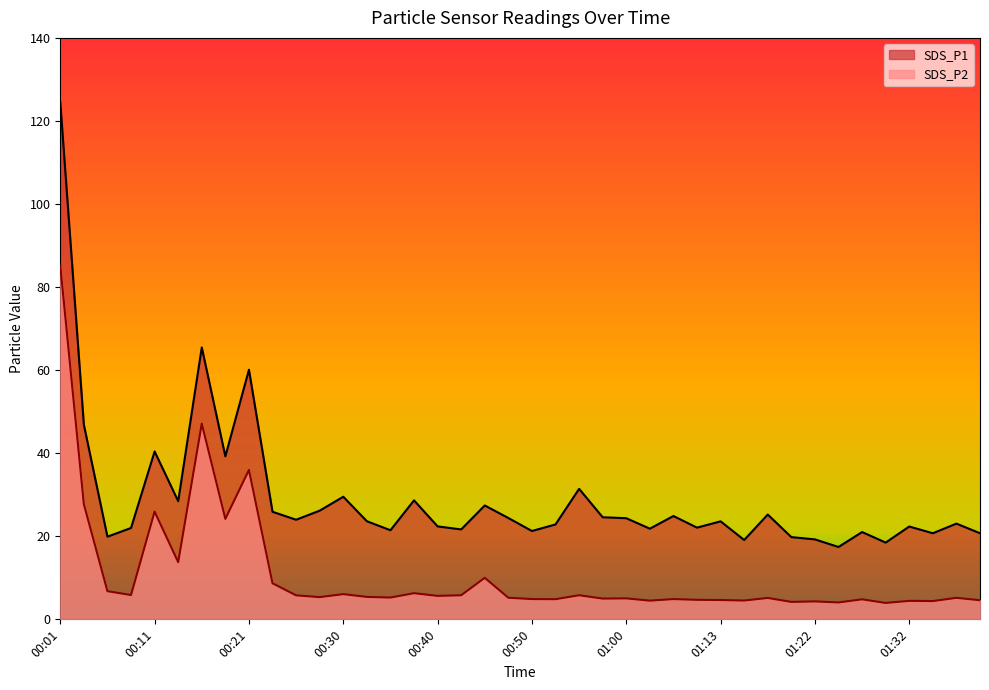

Reading right to left, transcribe all the data shown in this chart.

SDS_P1: 01:39=20.7	01:37=23.1	01:35=20.7	01:32=22.4	01:30=18.5	01:27=21.0	01:25=17.4	01:22=19.2	01:20=19.8	01:18=25.2	01:15=19.1	01:13=23.6	01:10=22.1	01:08=24.9	01:02=21.8	01:00=24.4	00:58=24.6	00:55=31.4	00:53=22.9	00:50=21.3	00:48=24.4	00:45=27.4	00:43=21.6	00:40=22.4	00:38=28.6	00:35=21.4	00:33=23.6	00:30=29.5	00:28=26.2	00:26=24.0	00:23=25.9	00:21=60.1	00:18=39.2	00:16=65.5	00:13=28.4	00:11=40.4	00:08=22.0	00:06=19.9	00:03=46.9	00:01=124.5
SDS_P2: 01:39=4.6	01:37=5.2	01:35=4.4	01:32=4.5	01:30=4.0	01:27=4.8	01:25=4.1	01:22=4.3	01:20=4.2	01:18=5.2	01:15=4.5	01:13=4.7	01:10=4.7	01:08=4.9	01:02=4.5	01:00=5.0	00:58=5.0	00:55=5.8	00:53=4.8	00:50=4.9	00:48=5.2	00:45=10.0	00:43=5.8	00:40=5.7	00:38=6.3	00:35=5.2	00:33=5.4	00:30=6.1	00:28=5.3	00:26=5.8	00:23=8.7	00:21=36.0	00:18=24.2	00:16=47.1	00:13=13.8	00:11=25.9	00:08=5.8	00:06=6.8	00:03=27.7	00:01=85.2